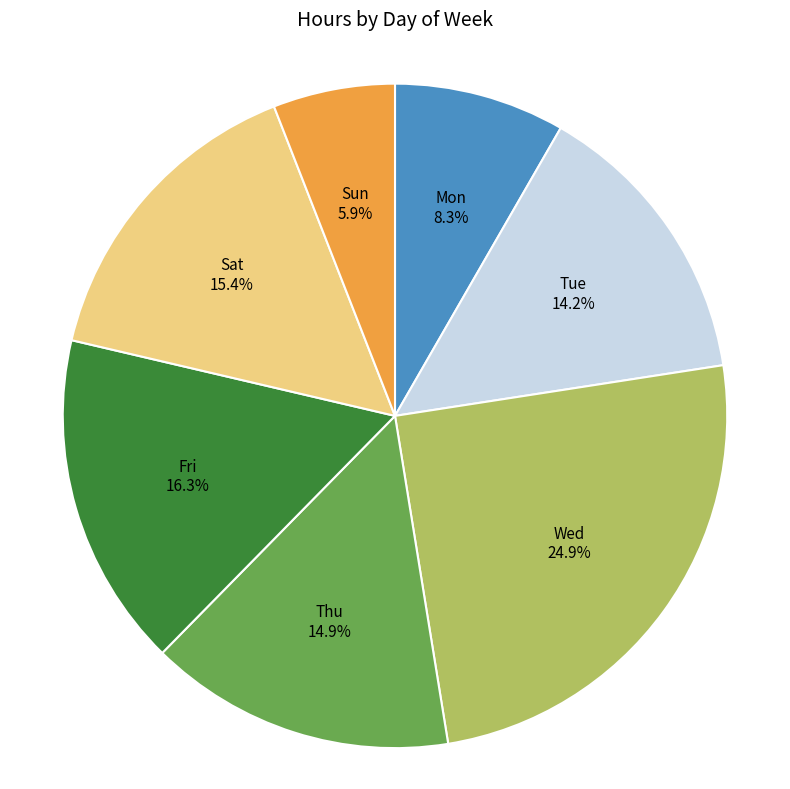

What is the ratio of the value at Wed to the value at Fri?

1.5